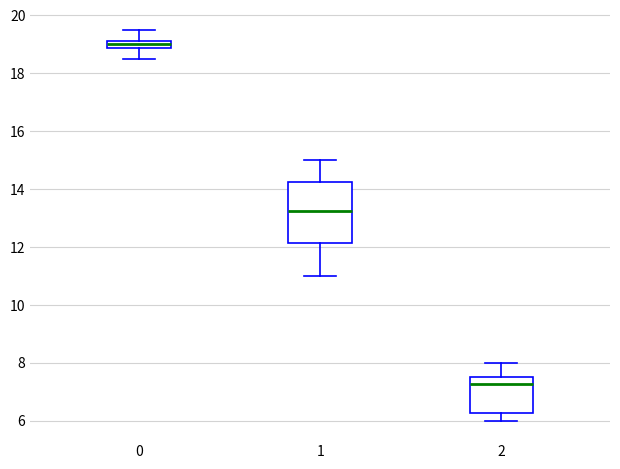

Where does the lower whisker of the box at x = 2 end on the y-axis? The values are not printed on the chart, so give them approximately, as read against the axis.

6.0